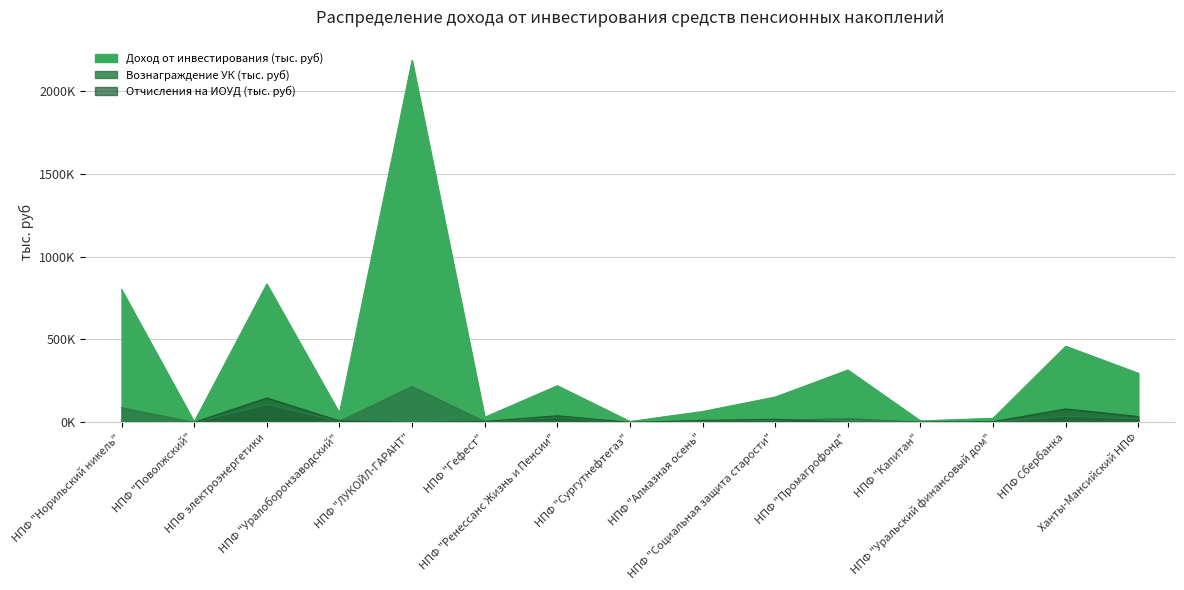

What is the lowest value of the Вознаграждение УК (тыс. руб) series?

322.0